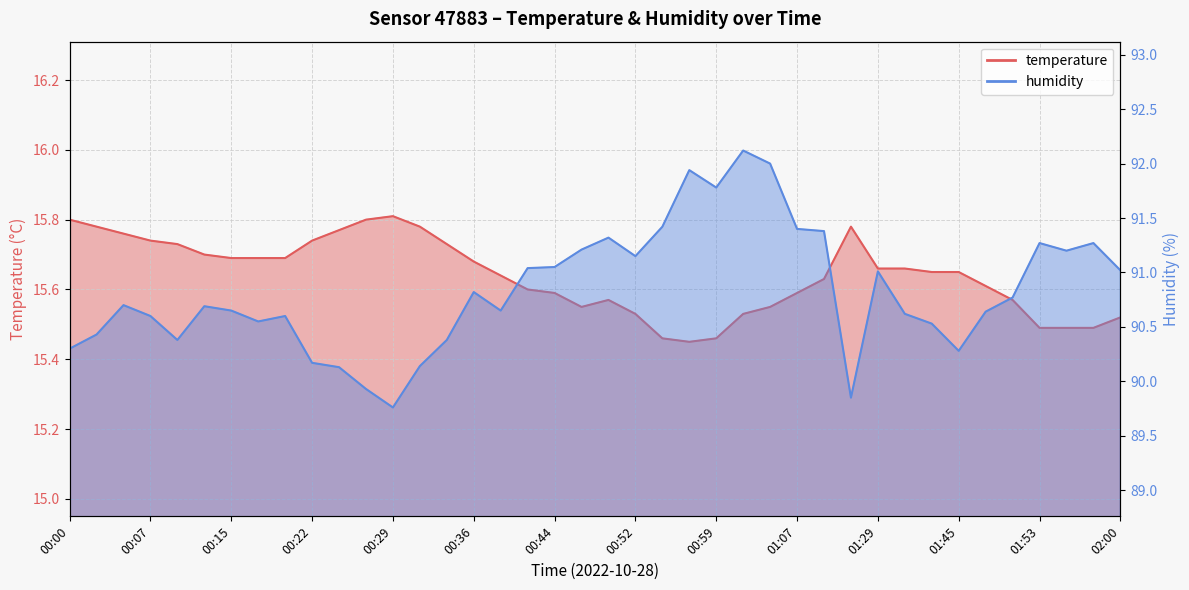

Rank the series by their maximum value, from lowest to highest.

temperature, humidity